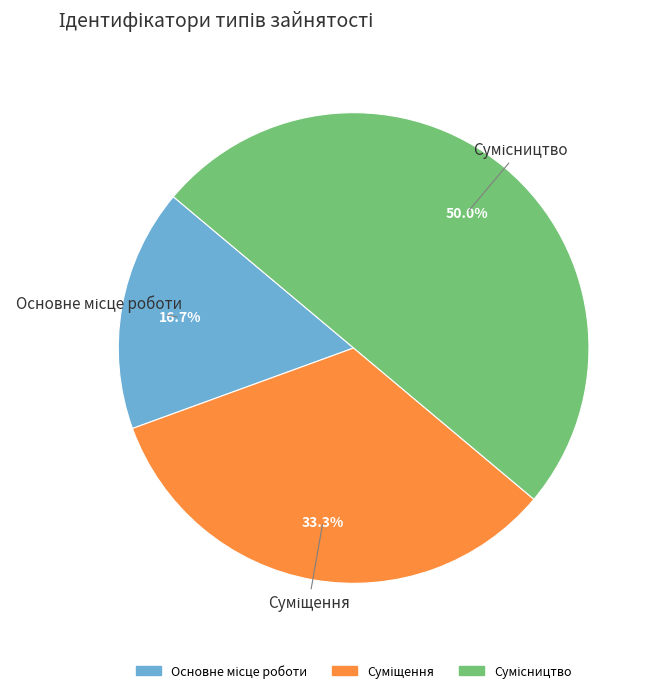

Which category has the smallest portion of the pie?

Основне місце роботи